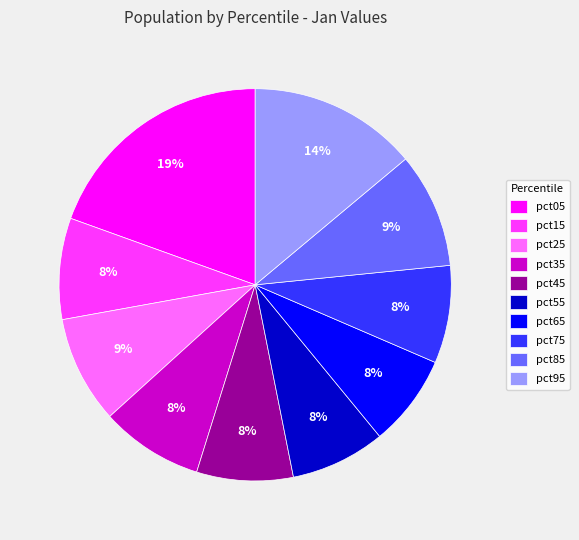

Does any single category account for the majority?

No